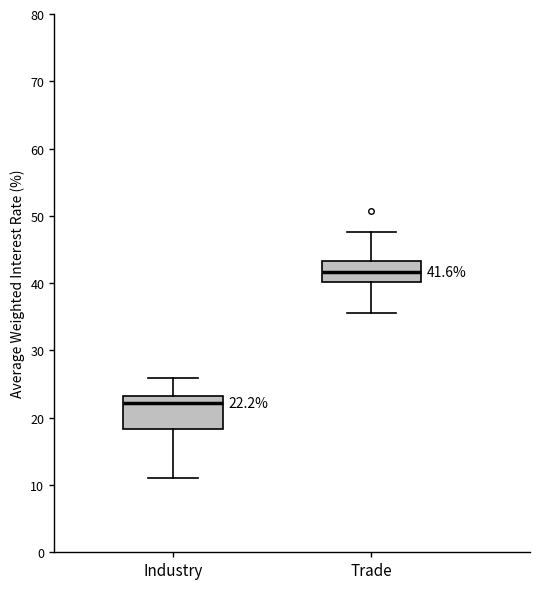

Which box is the tallest, from its lower edge to its upper edge?

Industry